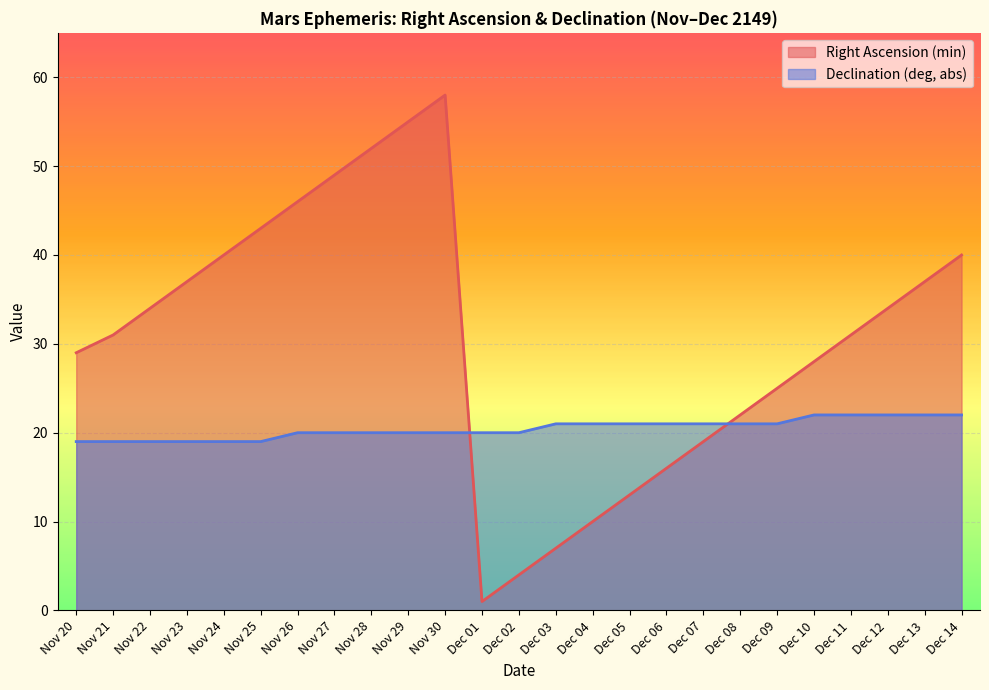

How many Declination (deg, abs) values are between 20 and 21?

14